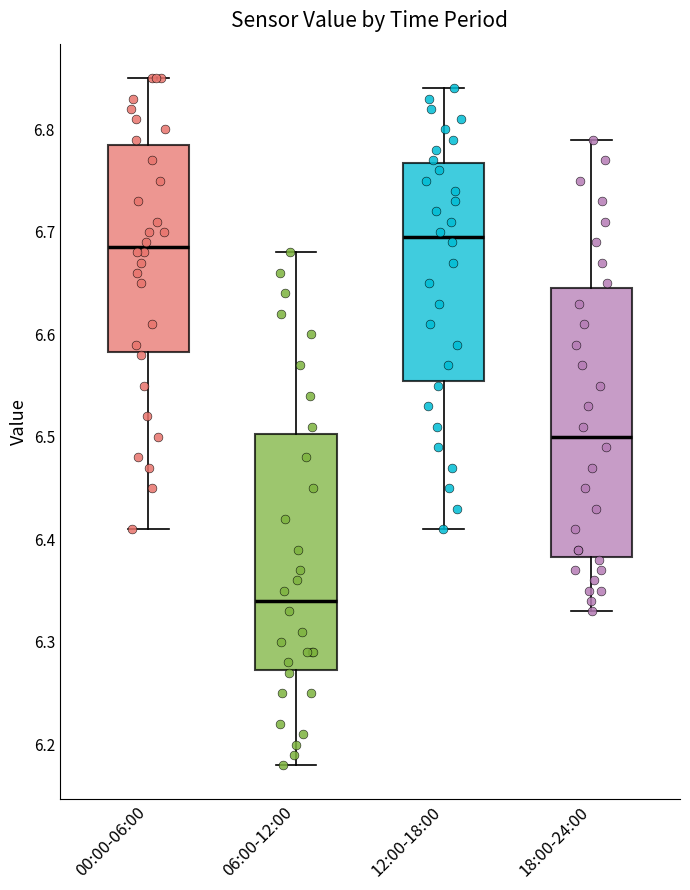

Reading left to right, transcribe this box plot: for each box, give where its median line is, the range the box spans, and where its two whiskers end, as read against the y-axis. The values are not printed on the chart, so give them approximately, as read against the axis.

00:00-06:00: median 6.69, box 6.58 to 6.79, whiskers 6.41 to 6.85
06:00-12:00: median 6.34, box 6.27 to 6.50, whiskers 6.18 to 6.68
12:00-18:00: median 6.70, box 6.56 to 6.77, whiskers 6.41 to 6.84
18:00-24:00: median 6.50, box 6.38 to 6.65, whiskers 6.33 to 6.79